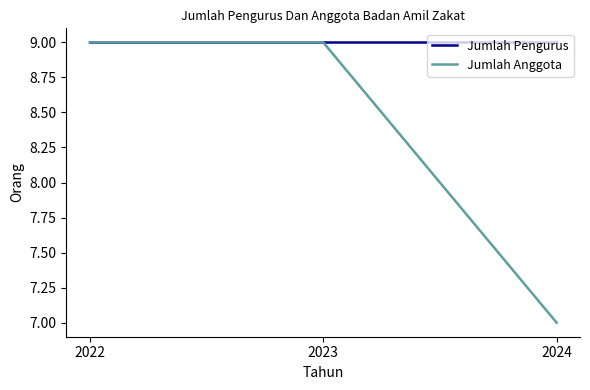

Does the chart display data point markers on the line(s)?

No